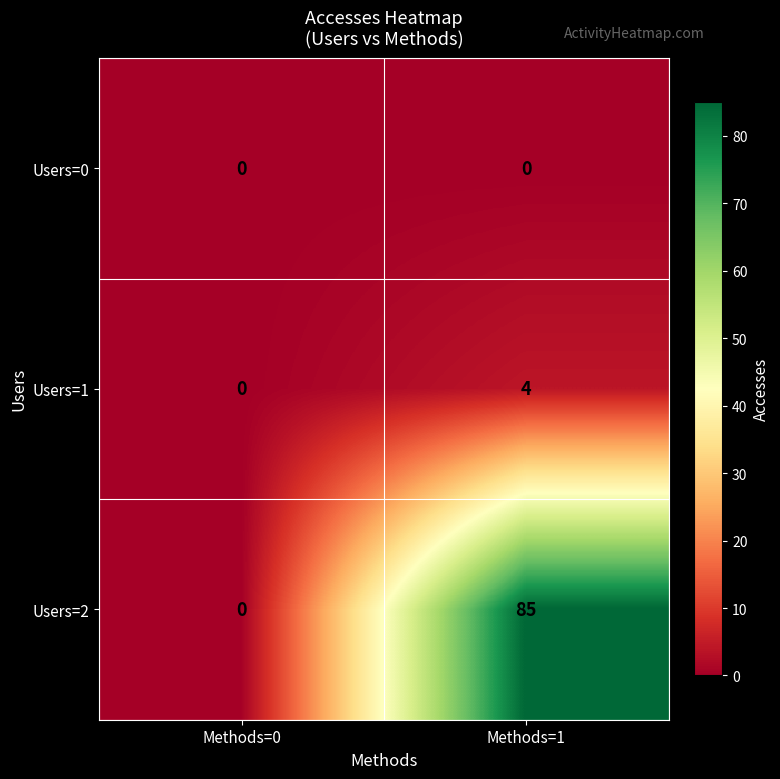

Reading left to right, what are all the values shown in this chart?

Users=0: Methods=0=0	Methods=1=0
Users=1: Methods=0=0	Methods=1=4
Users=2: Methods=0=0	Methods=1=85